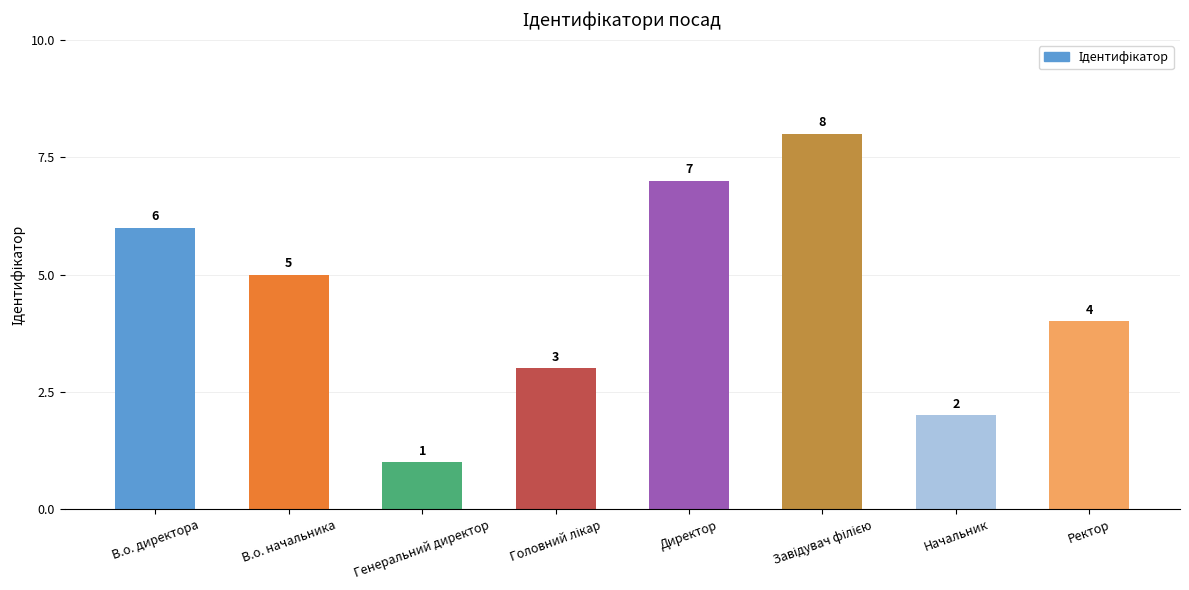

Reading right to left, what are all the values shown in this chart?

4	2	8	7	3	1	5	6